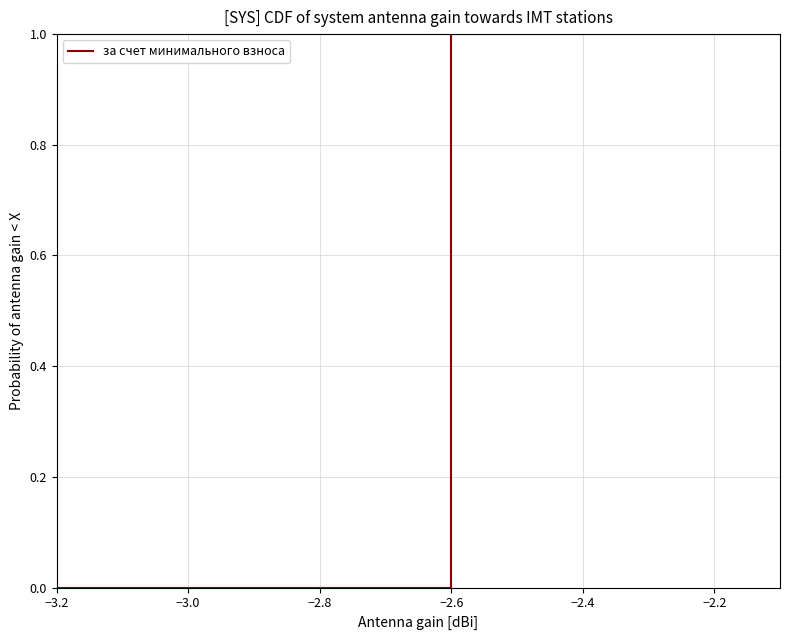

How many categories are shown in the chart?

4